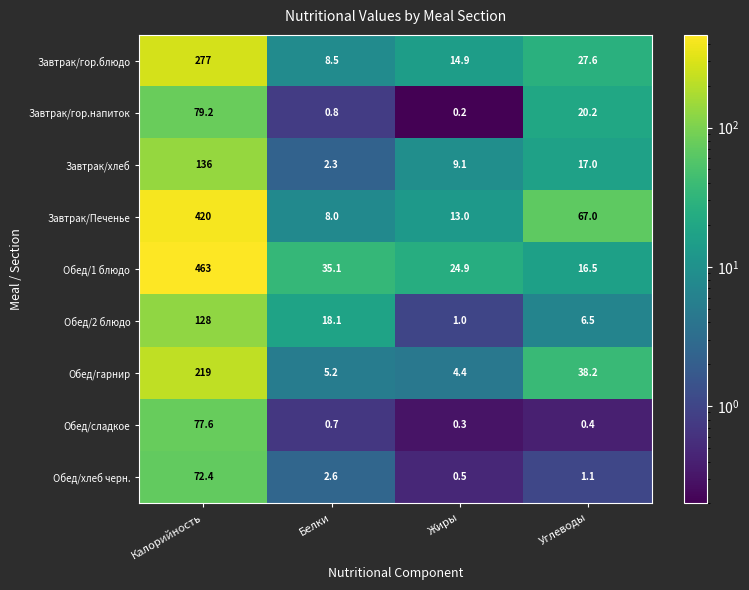

At Жиры, list the series in order from smallest to largest.

Завтрак/гор.напиток, Обед/сладкое, Обед/хлеб черн., Обед/2 блюдо, Обед/гарнир, Завтрак/хлеб, Завтрак/Печенье, Завтрак/гор.блюдо, Обед/1 блюдо